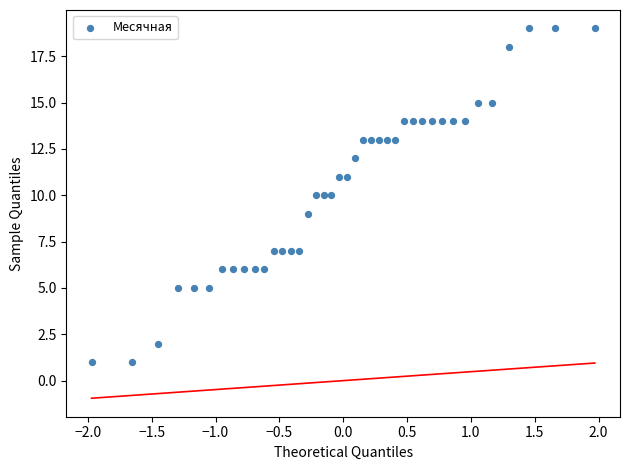

What is the range of Y values (max minus min)?

18